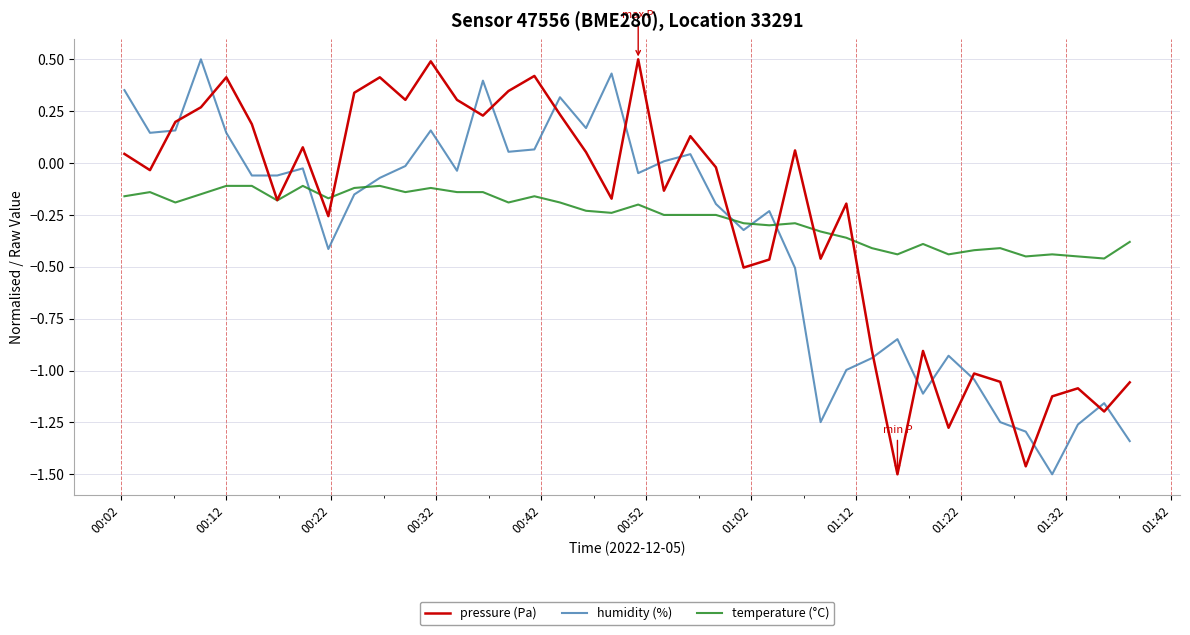

Which series ends up on top after the final intersection of temperature (°C) and pressure (Pa)?

temperature (°C)